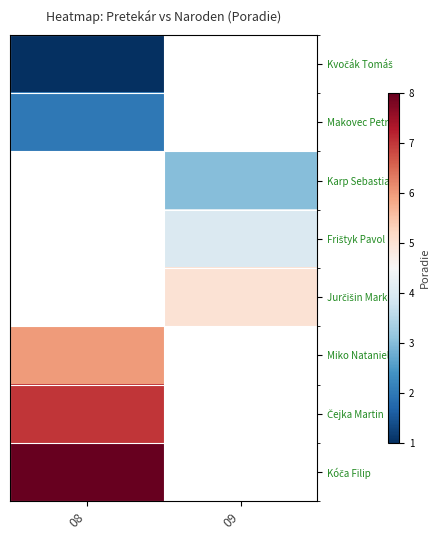

Rank the series by their average value, from lowest to highest.

Kvočák Tomáš, Makovec Petr, Karp Sebastian, Frištyk Pavol, Jurčišin Marko, Miko Nataniel, Čejka Martin, Kóča Filip